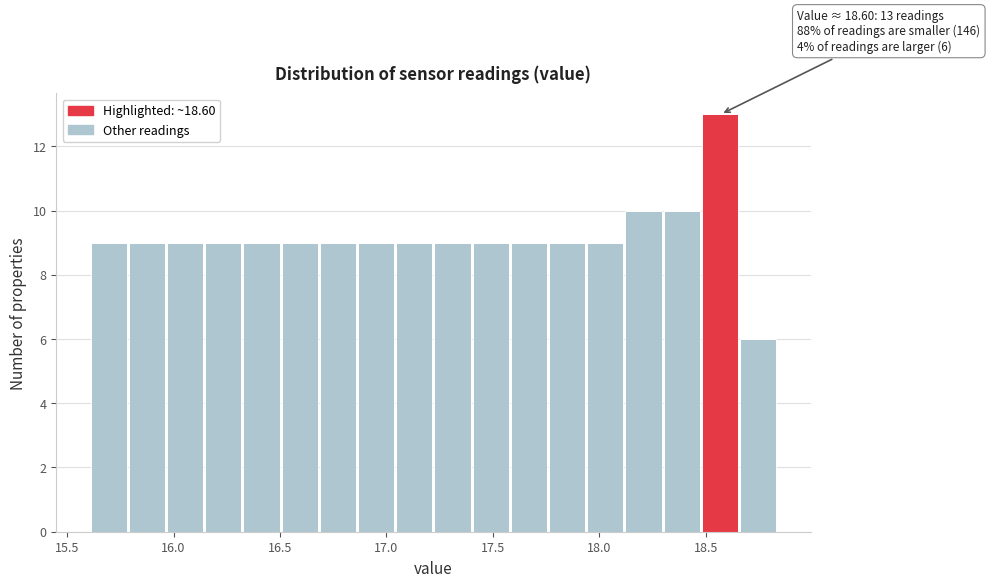

Around what value on the x-axis is the tallest bar? Give the approximate position of its centre, as read against the axis.

18.55